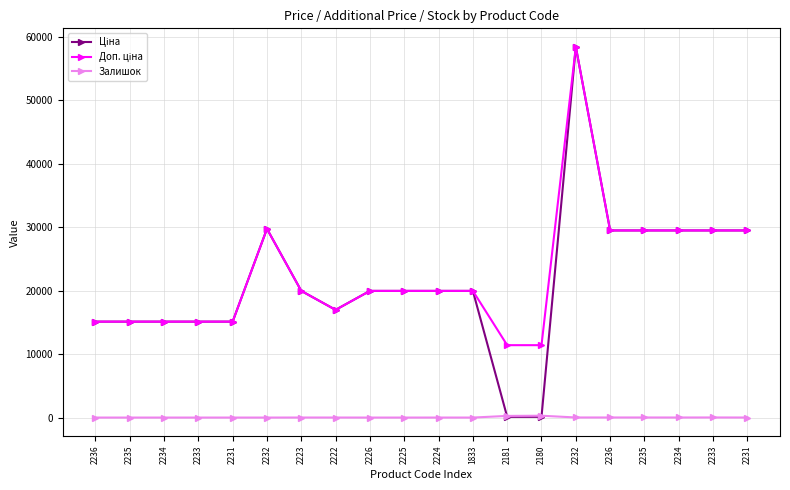

Does the chart have visible grid lines?

Yes